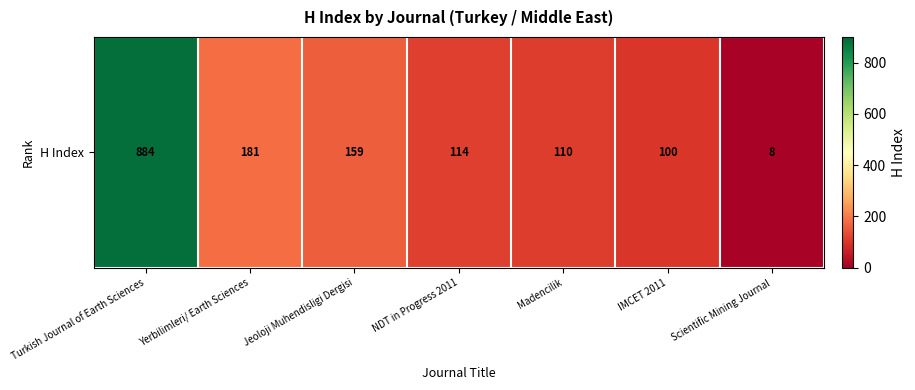

What is the difference between the second highest and minimum values?

173